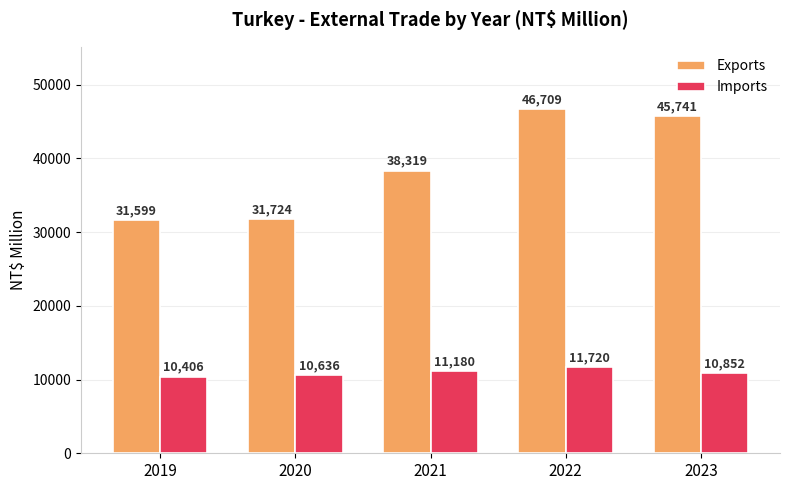

Does the chart contain any negative values?

No